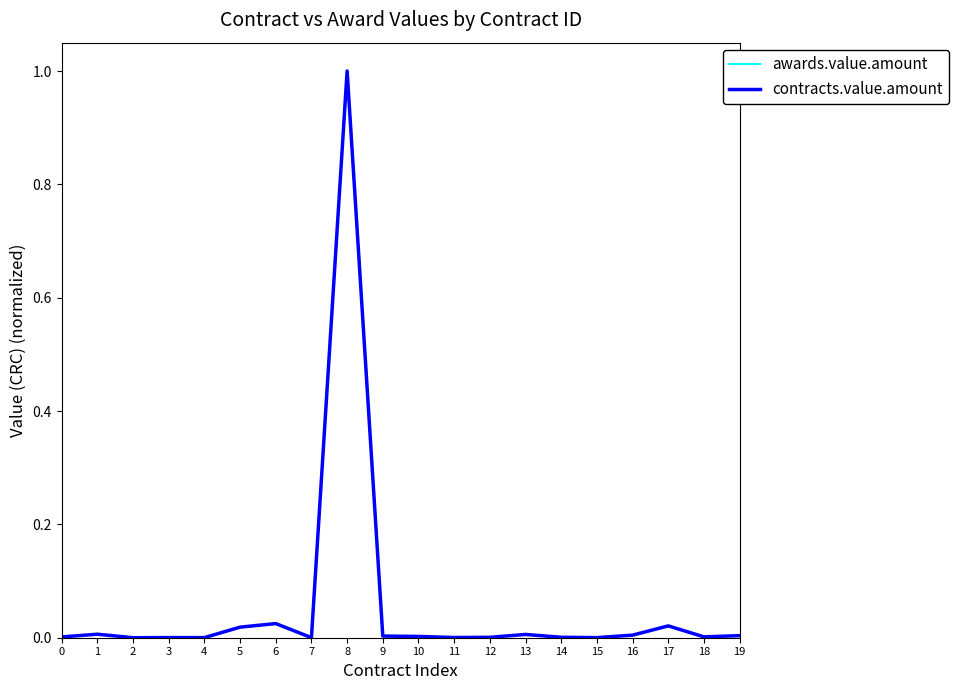

How many interior local valleys does the awards.value.amount series have?

6